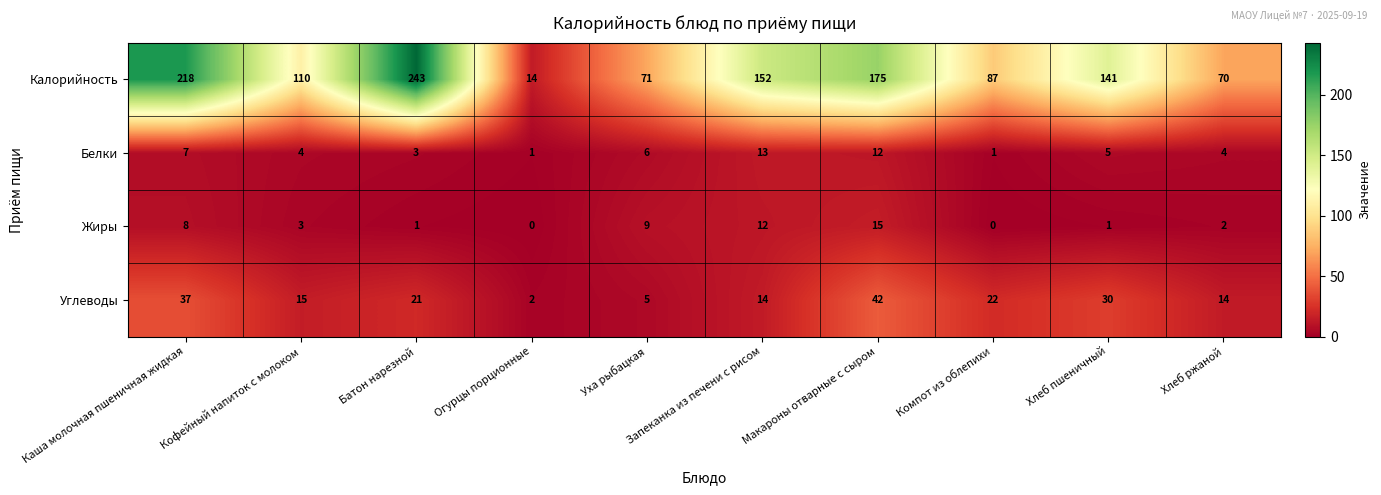

How many series are shown in this chart?

4